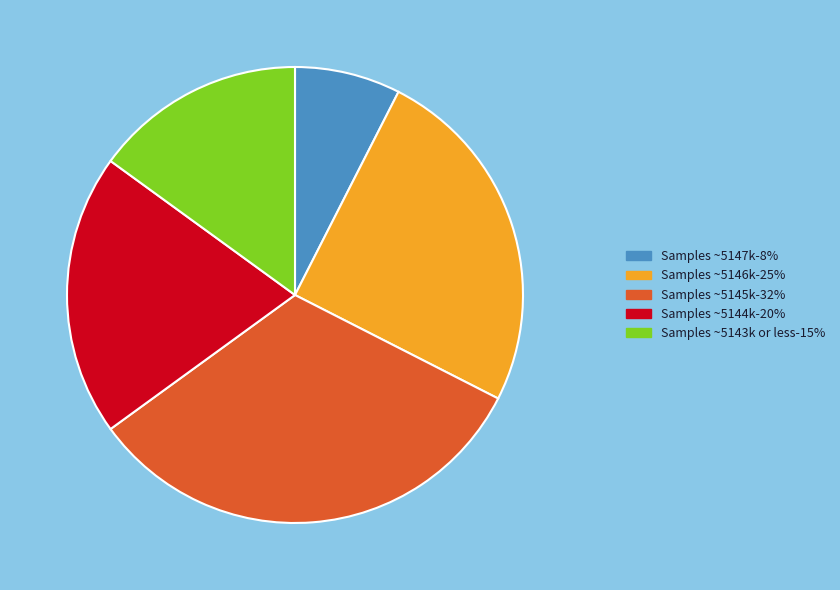

Rank the categories by value from lowest to highest.

Samples ~5147k-8%, Samples ~5143k or less-15%, Samples ~5144k-20%, Samples ~5146k-25%, Samples ~5145k-32%